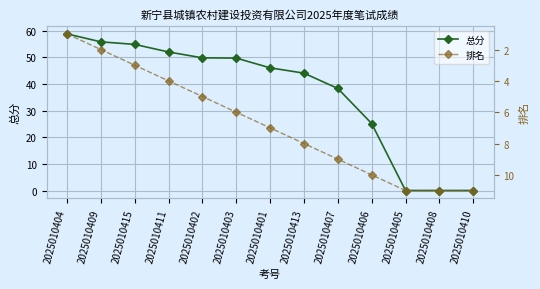

Reading right to left, list all the values displayed in this chart.

总分: 2025010410=0.0	2025010408=0.0	2025010405=0.0	2025010406=25.1	2025010407=38.3	2025010413=44.0	2025010401=46.0	2025010403=49.7	2025010402=49.8	2025010411=52.0	2025010415=54.9	2025010409=55.8	2025010404=58.8
排名: 2025010410=11.0	2025010408=11.0	2025010405=11.0	2025010406=10.0	2025010407=9.0	2025010413=8.0	2025010401=7.0	2025010403=6.0	2025010402=5.0	2025010411=4.0	2025010415=3.0	2025010409=2.0	2025010404=1.0